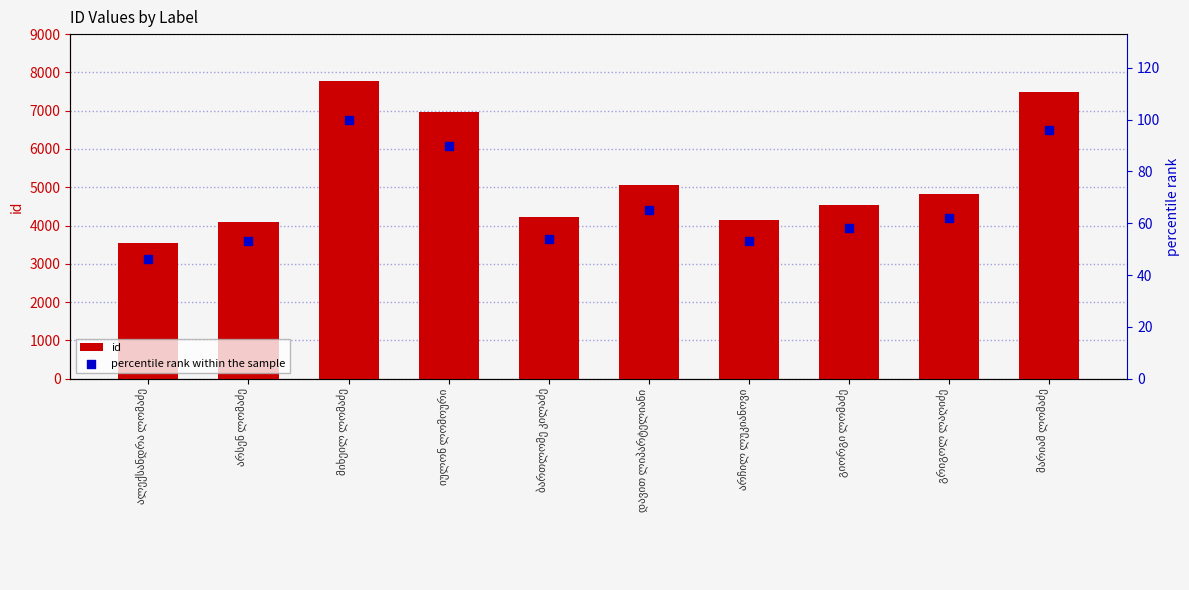

Which series contains the highest Y value?

id